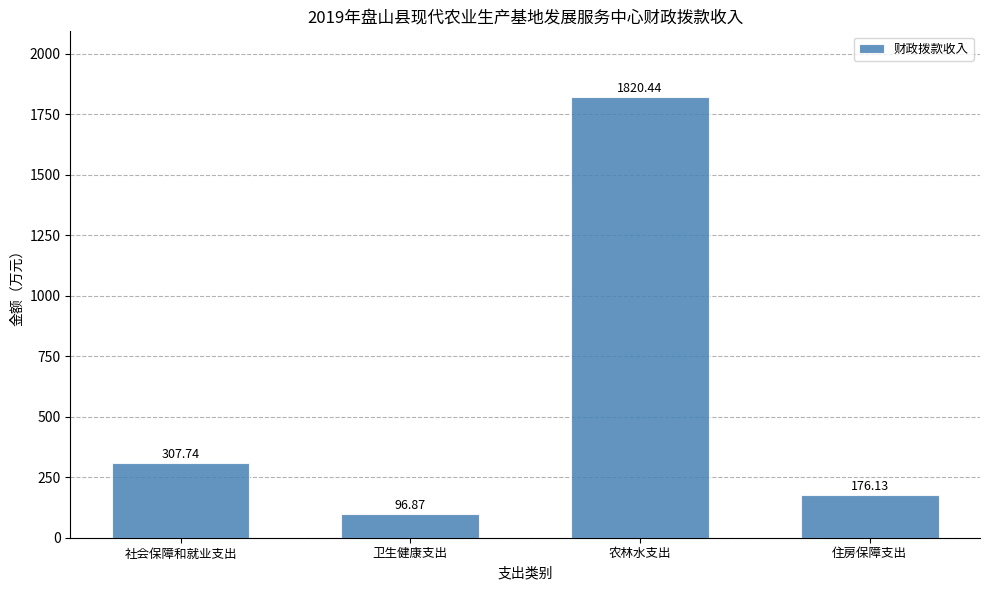

At which label is the value closest to 958?

社会保障和就业支出